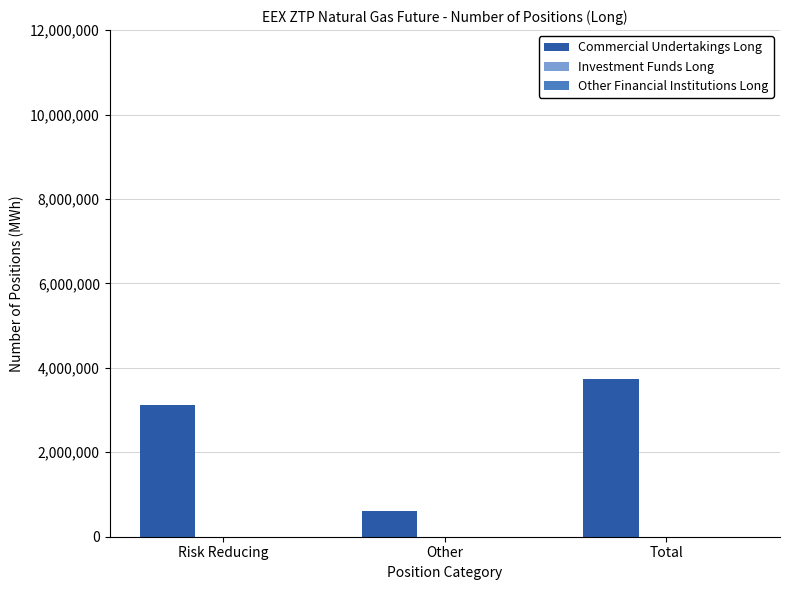

List the labels in order of value, largest first.

Total, Risk Reducing, Other